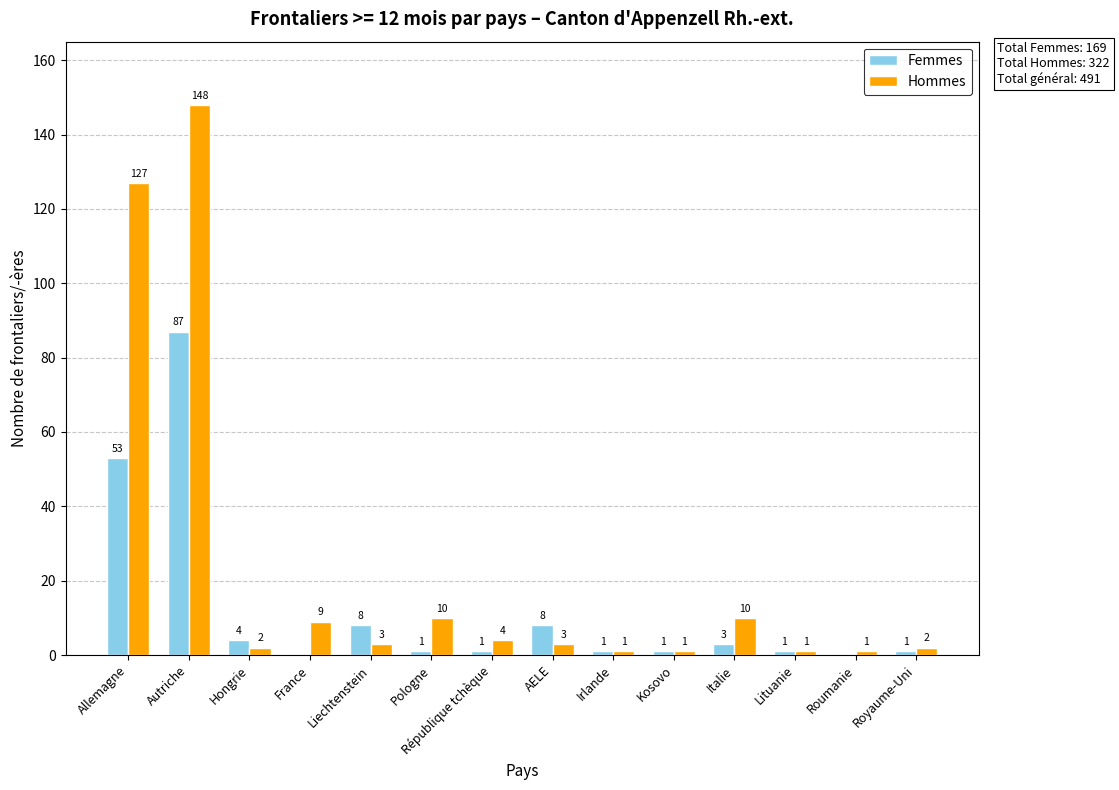

What is the sum of all Hommes values?

322